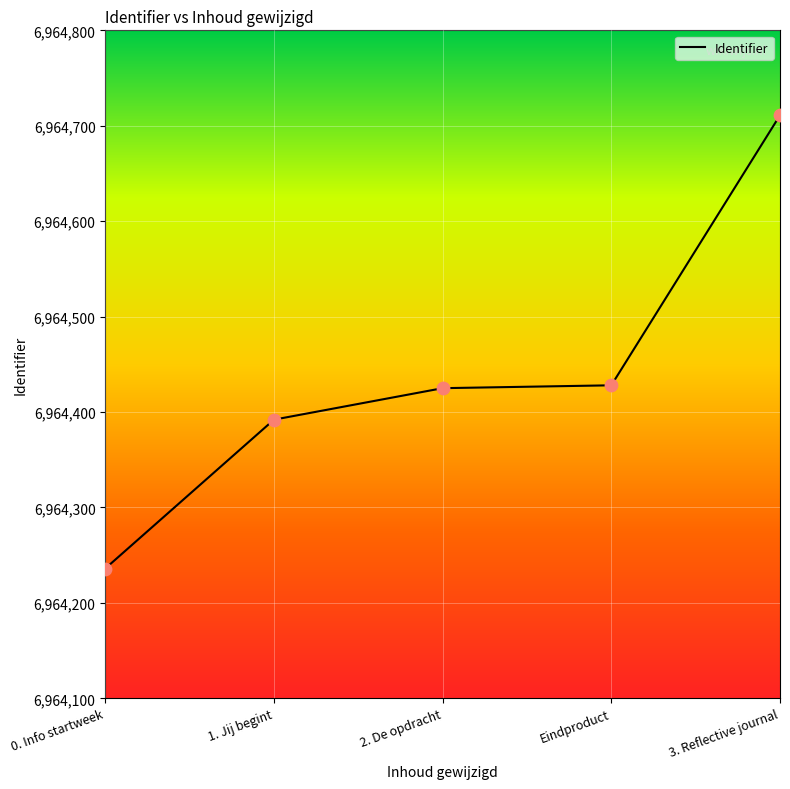

Between 3. Reflective journal and 2. De opdracht, which is larger?

3. Reflective journal